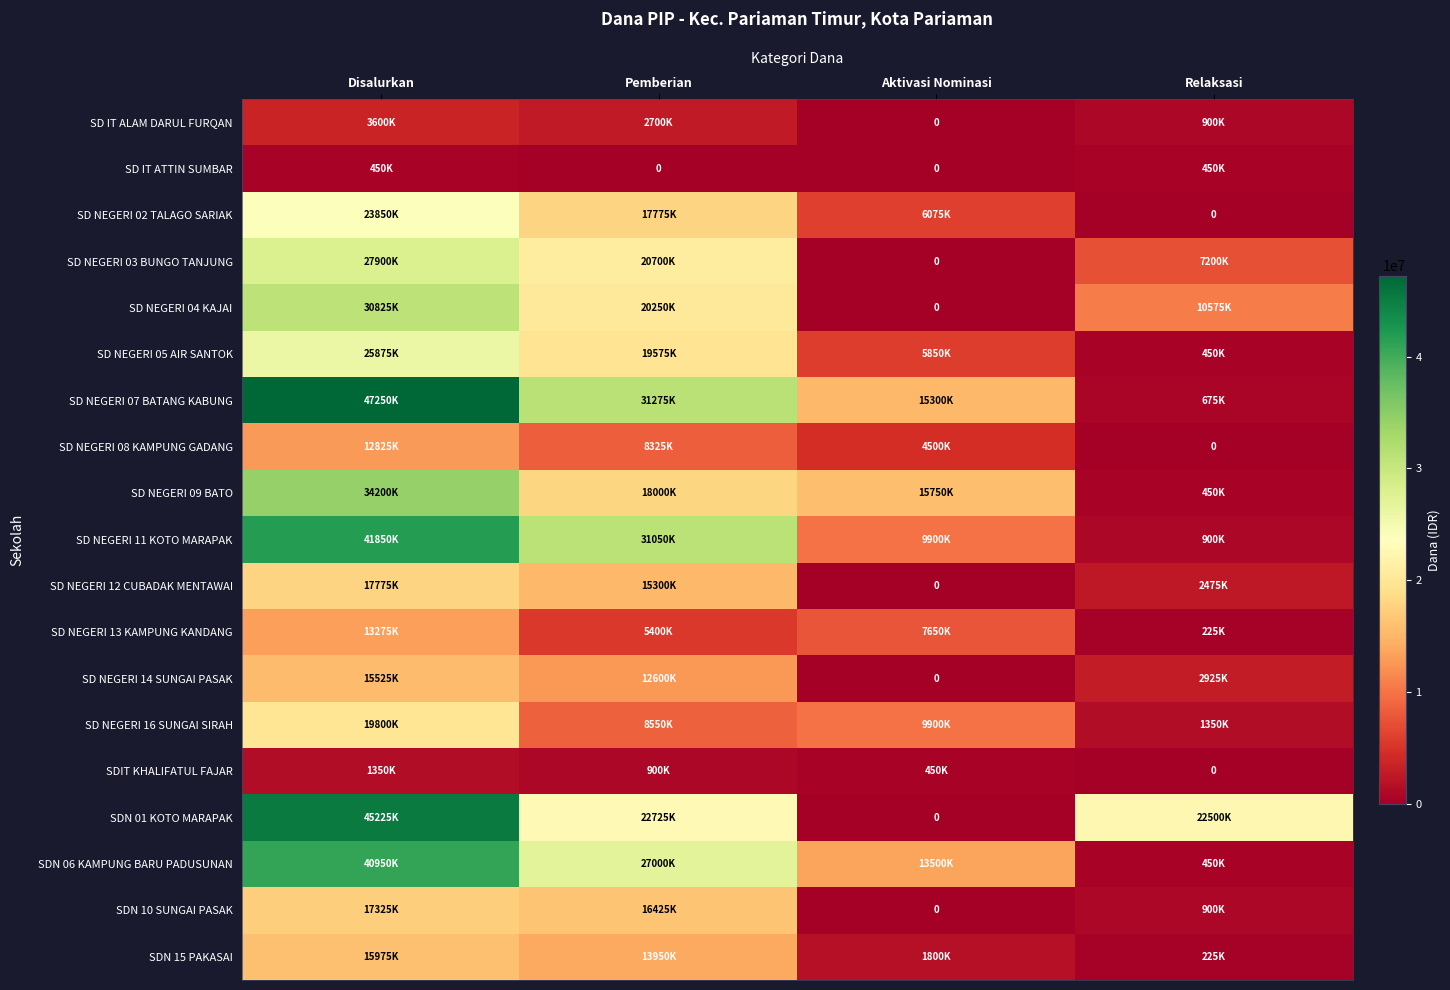

At how many categories does at least one series exceed 17035662?

3